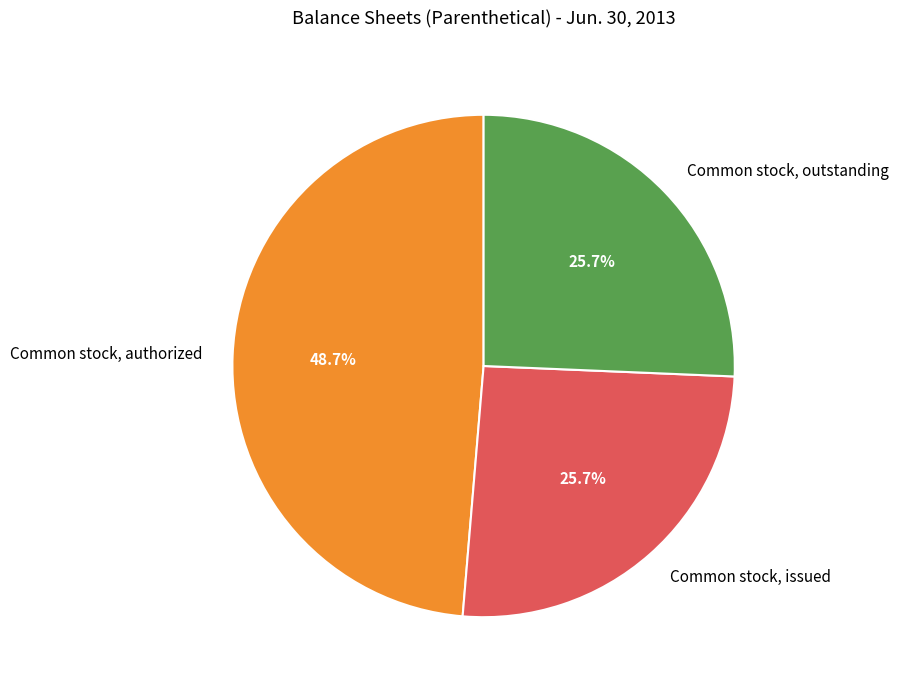

To the nearest percent, what is the average slice percentage?

33%